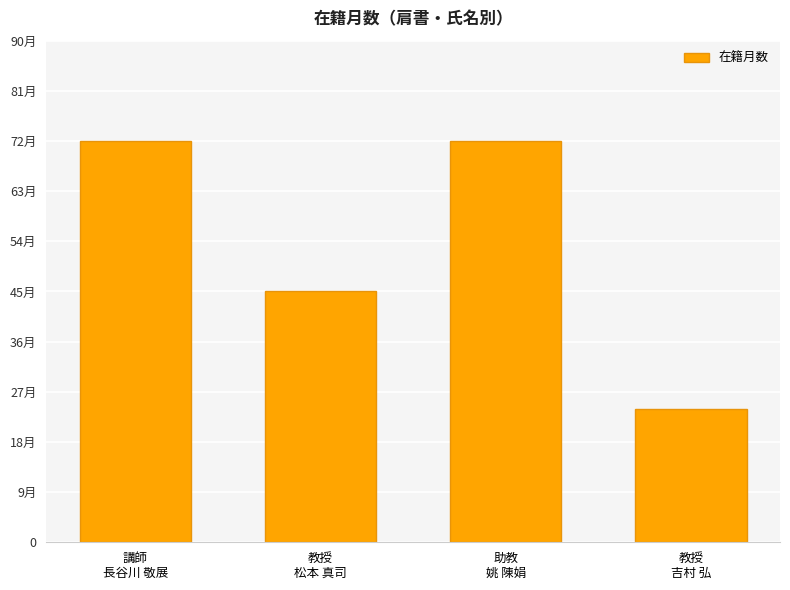

True or false: the data shows 24 at 教授
吉村 弘.

True